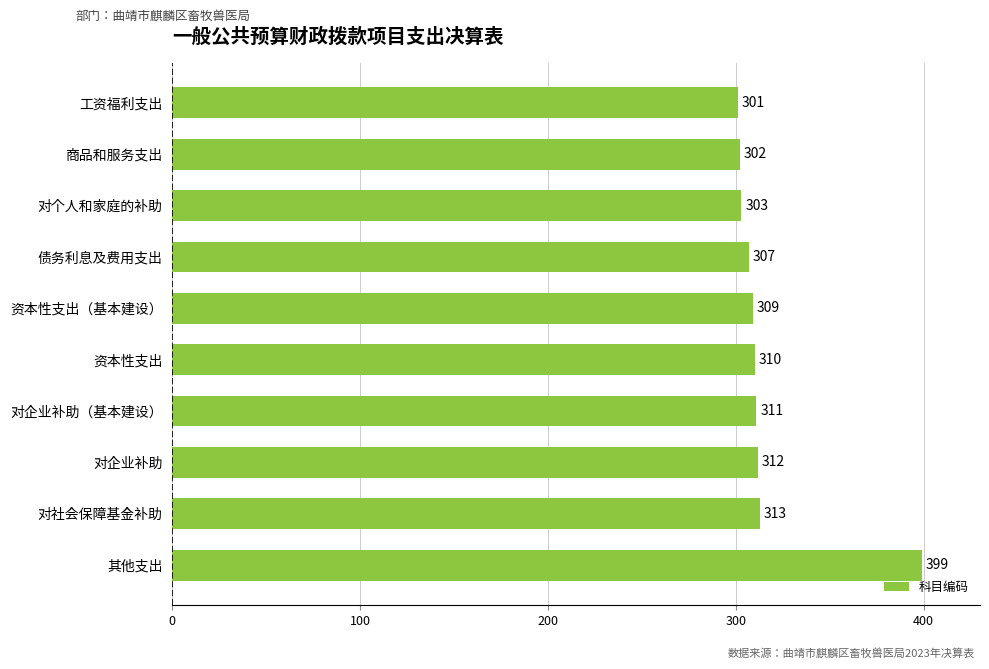

What is the change in value from 工资福利支出 to 对企业补助?

+11